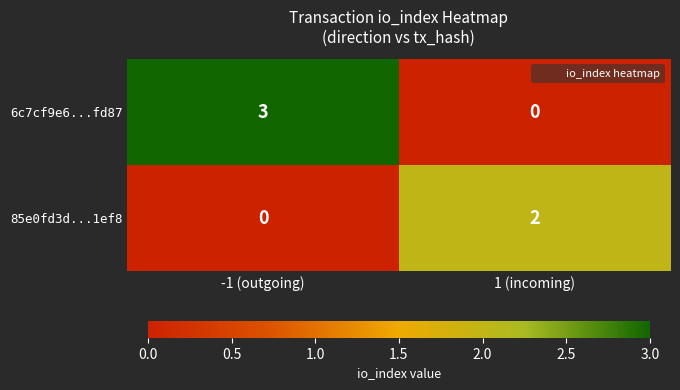

True or false: 85e0fd3d...1ef8 has a value of 1 at -1 (outgoing).

False